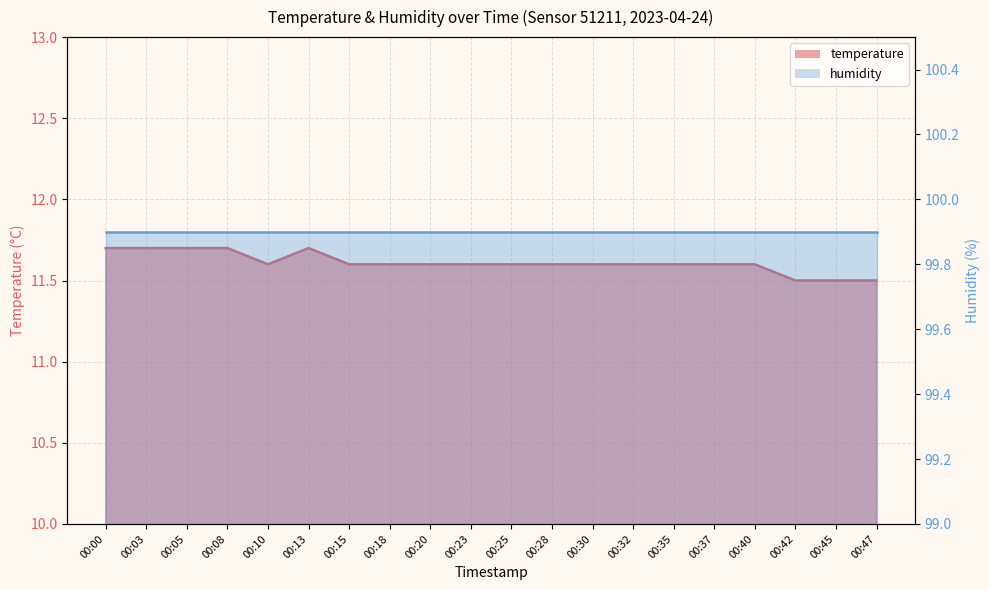

Count the values in the range 11 to 12.

20